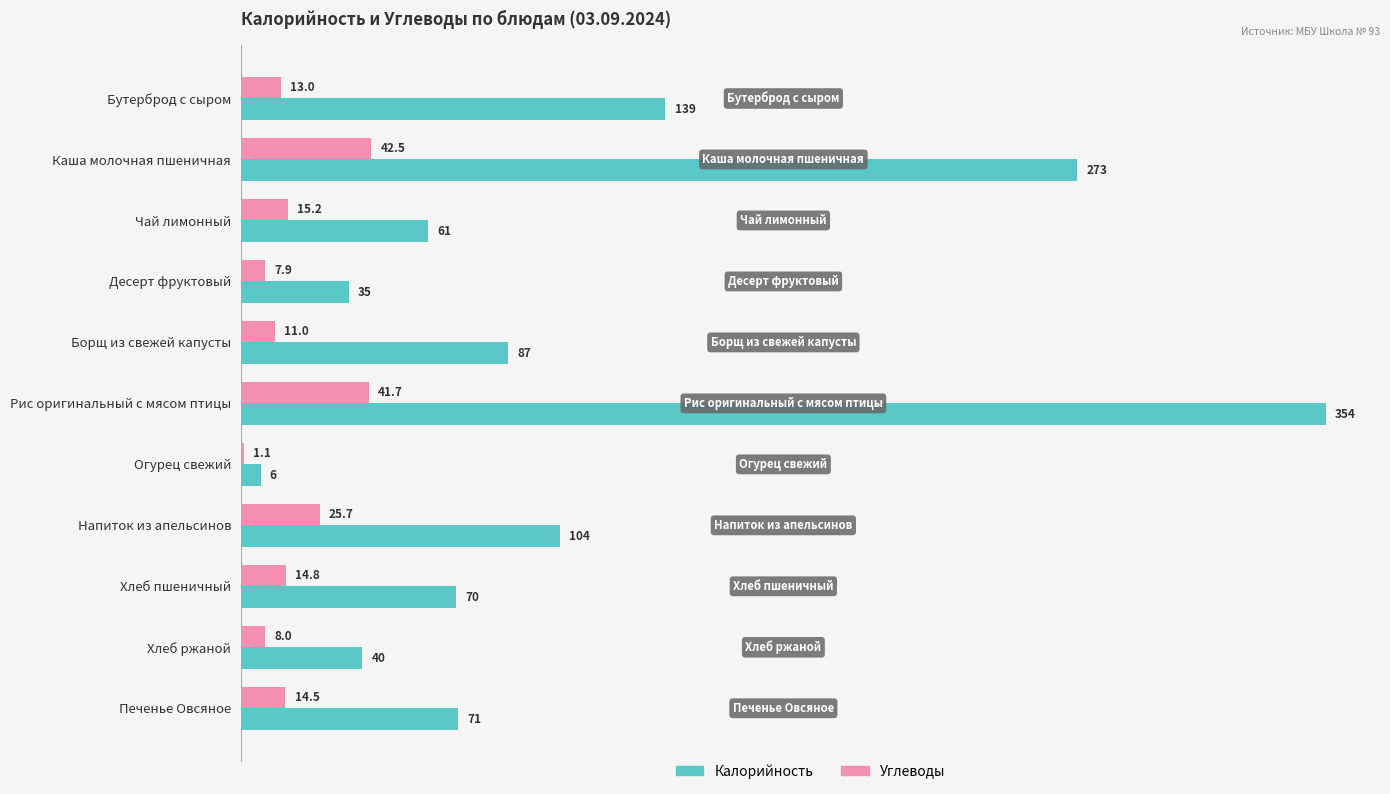

Is the value of Углеводы at Рис оригинальный с мясом птицы greater than the value of Калорийность at Напиток из апельсинов?

No